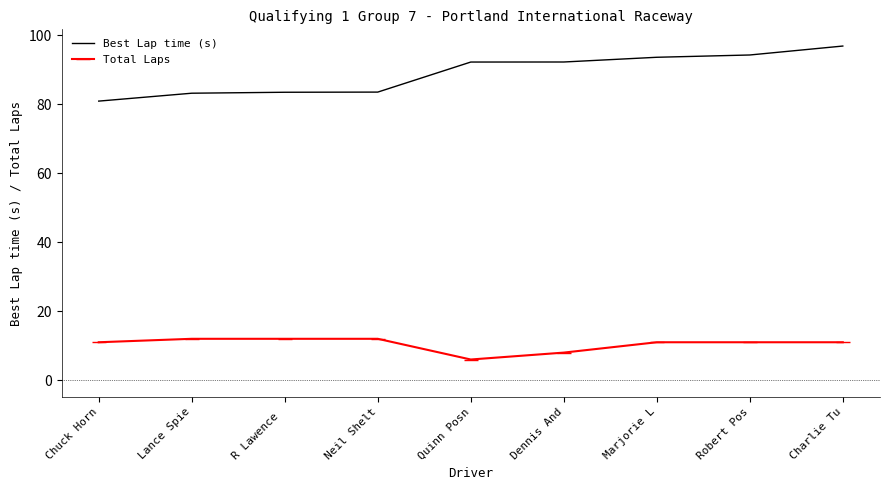

What is the sum of the Best Lap time (s) values at Marjorie L and Dennis And?

185.8